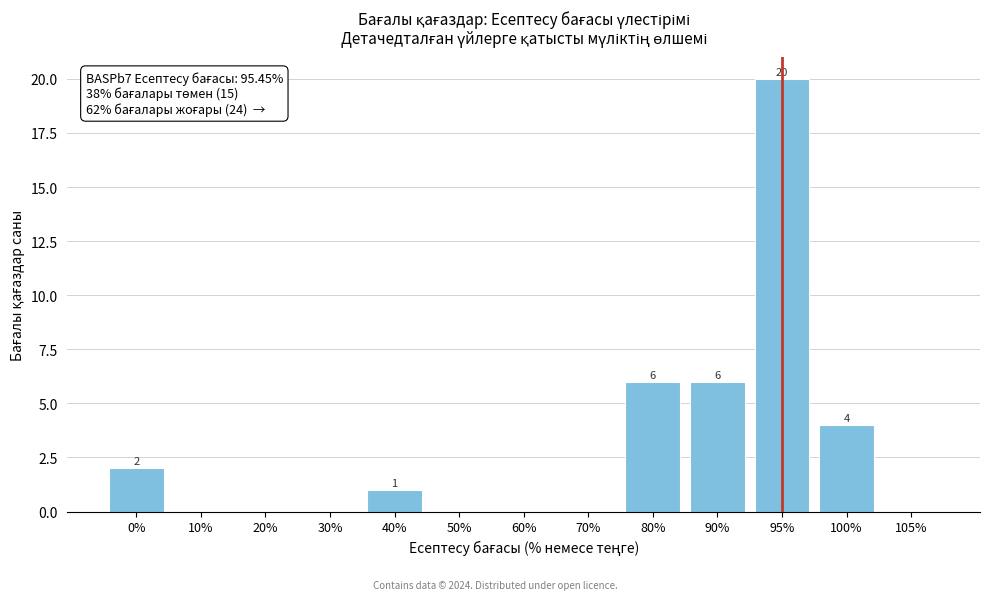

Reading left to right, transcribe all the data shown in this chart.

0%=2	10%=0	20%=0	30%=0	40%=1	50%=0	60%=0	70%=0	80%=6	90%=6	95%=20	100%=4	105%=0